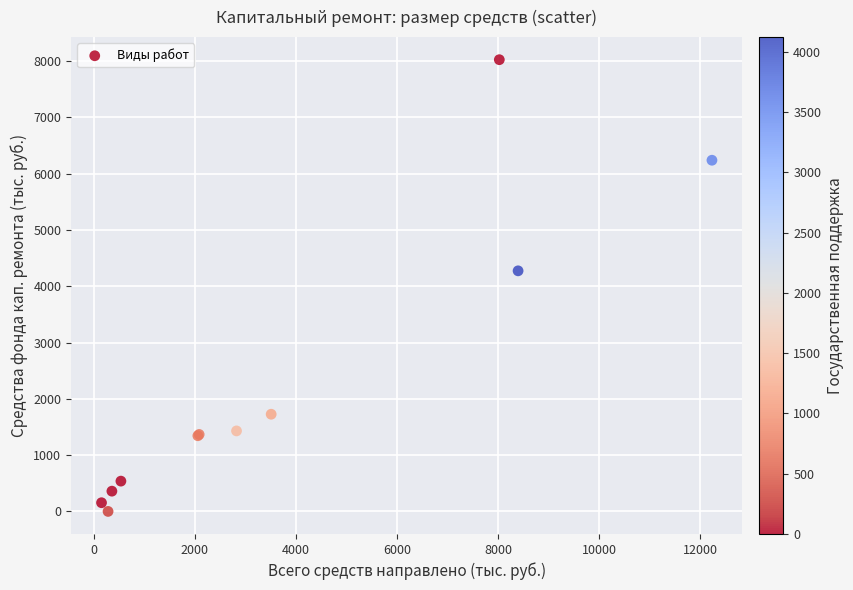

What Y value in the scatter plot is closest to 4012?

4274.3